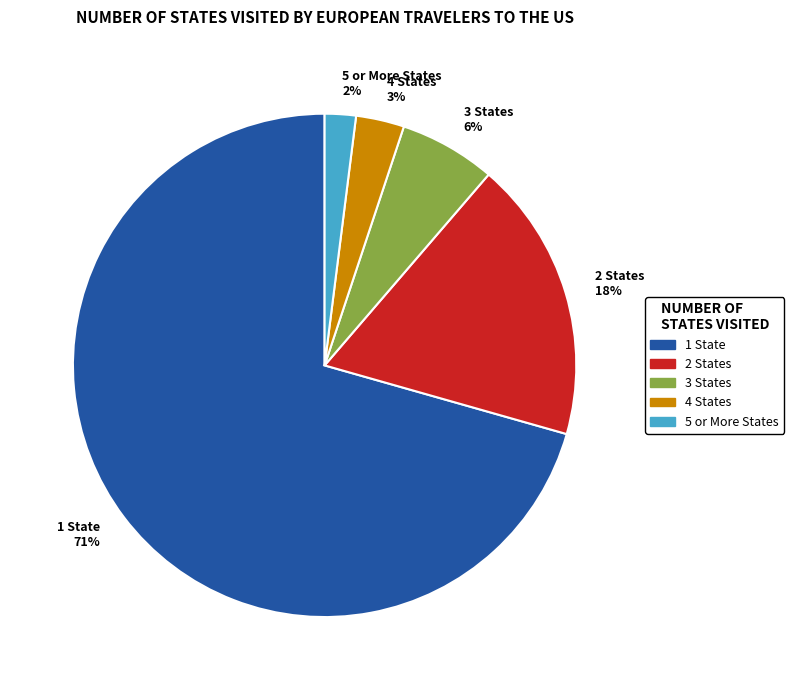

Which has a higher value, 4 States 3% or 5 or More States 2%?

4 States 3%